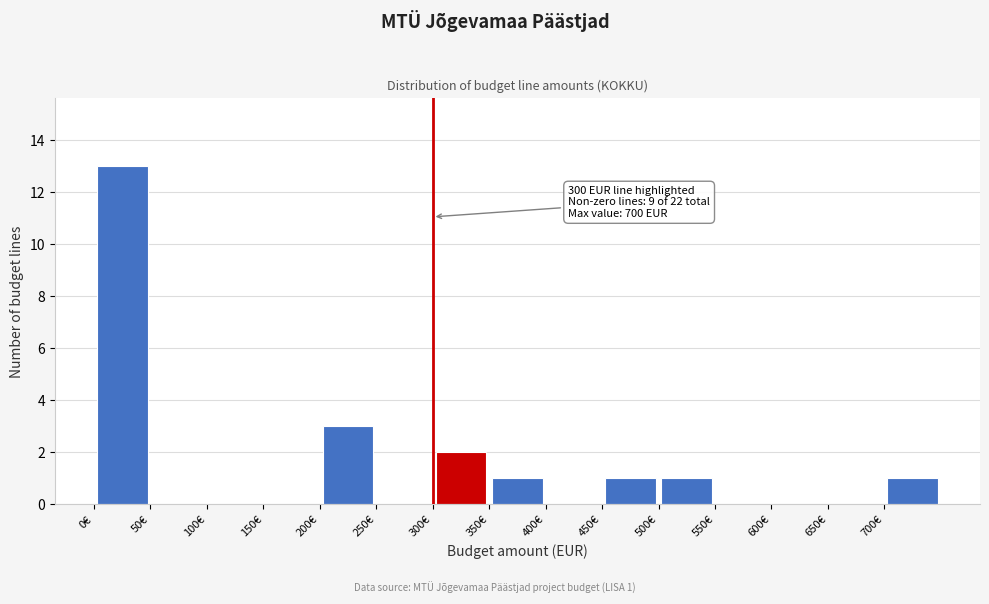

Which range on the x-axis has the tallest bar?

0 to 50